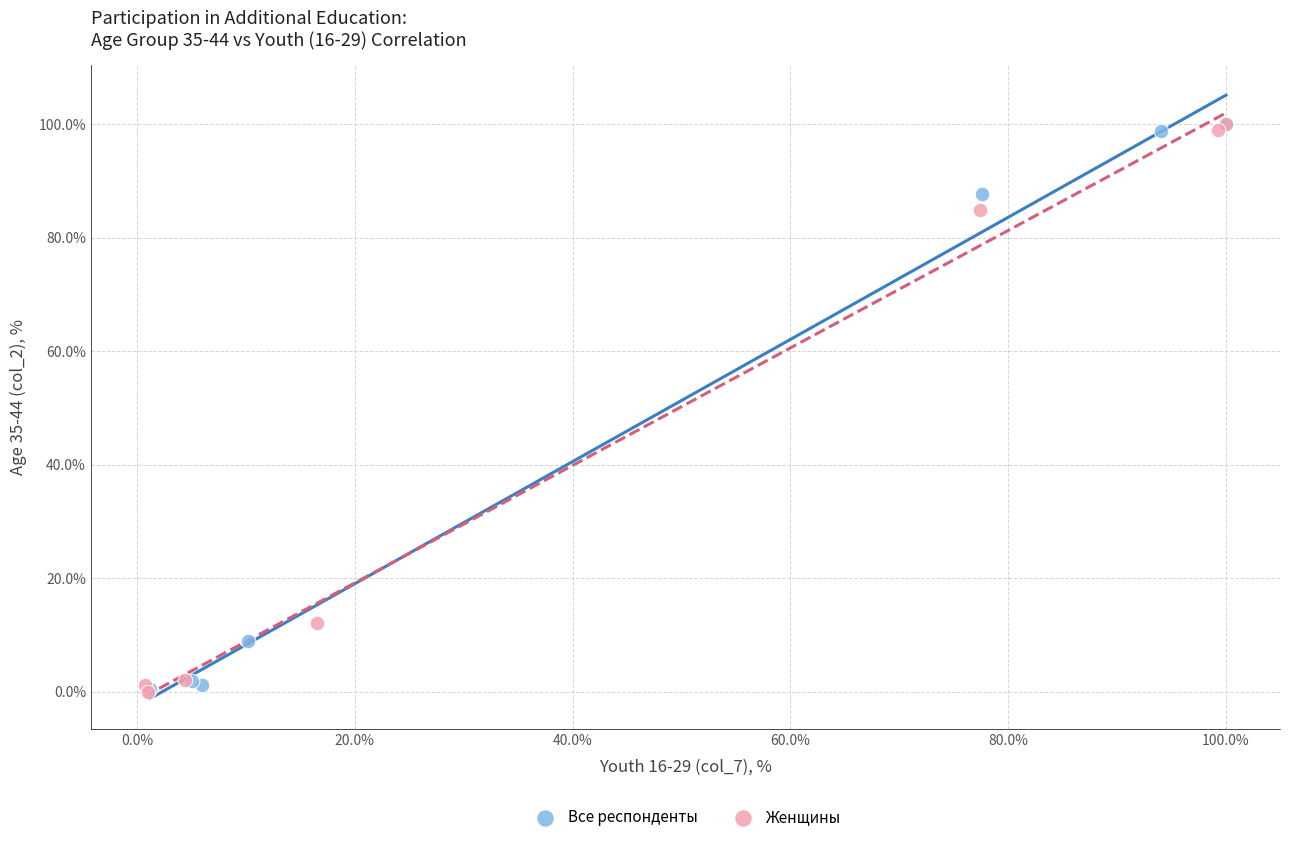

Which series has the widest spread of Y values?

Женщины